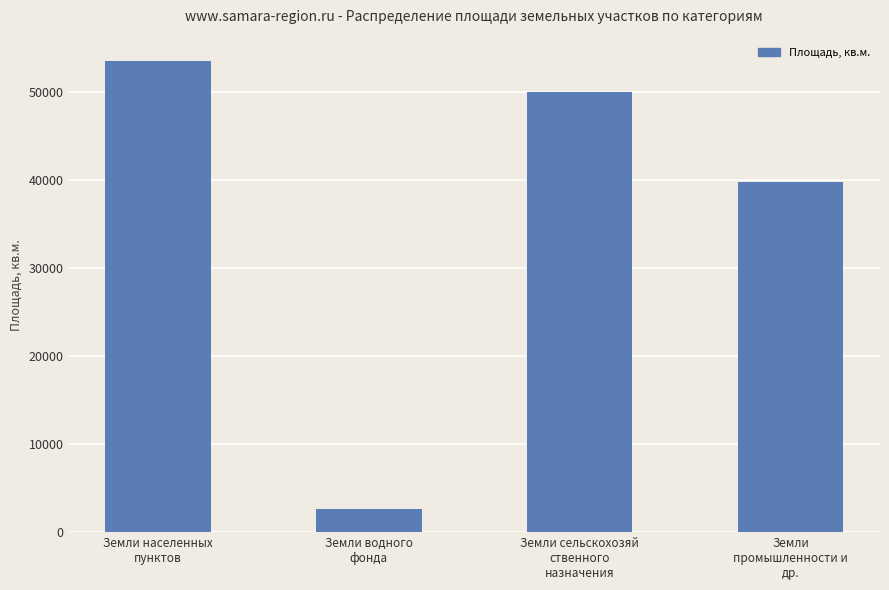

Rank the categories by value from lowest to highest.

Земли водного
фонда, Земли
промышленности и
др., Земли сельскохозяй
ственного
назначения, Земли населенных
пунктов